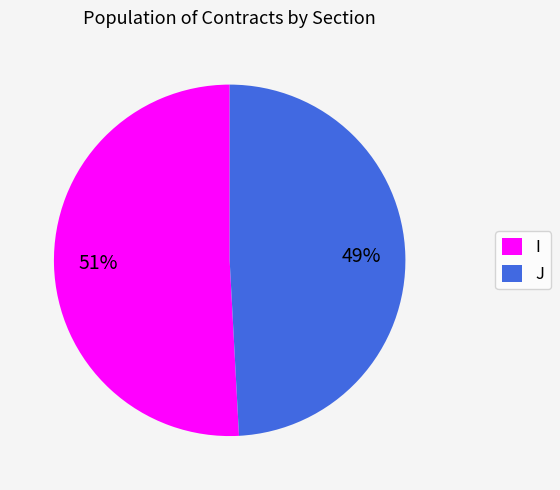

Count the number of slices in the pie.

2